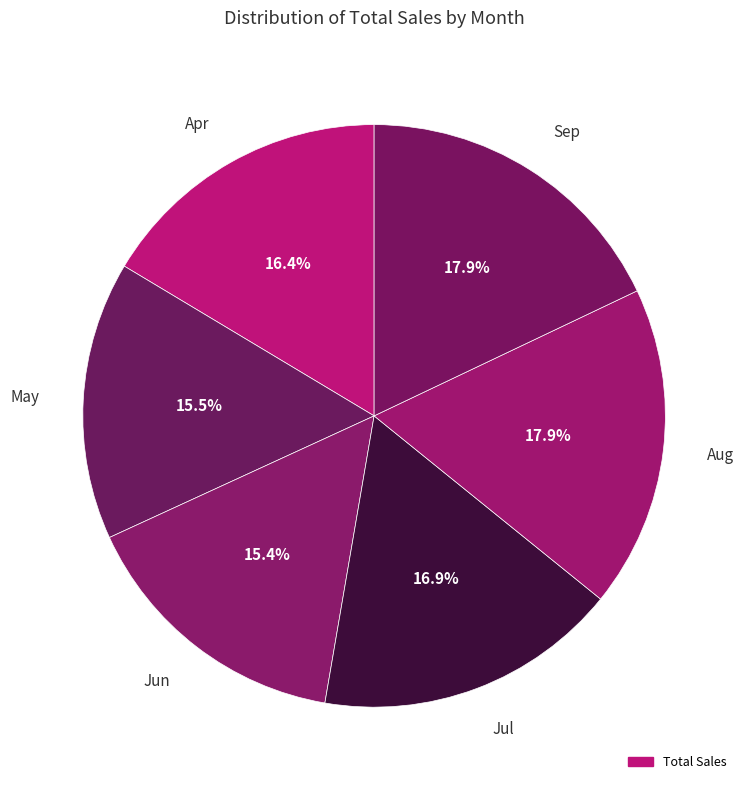

How many slices are in this pie chart?

6